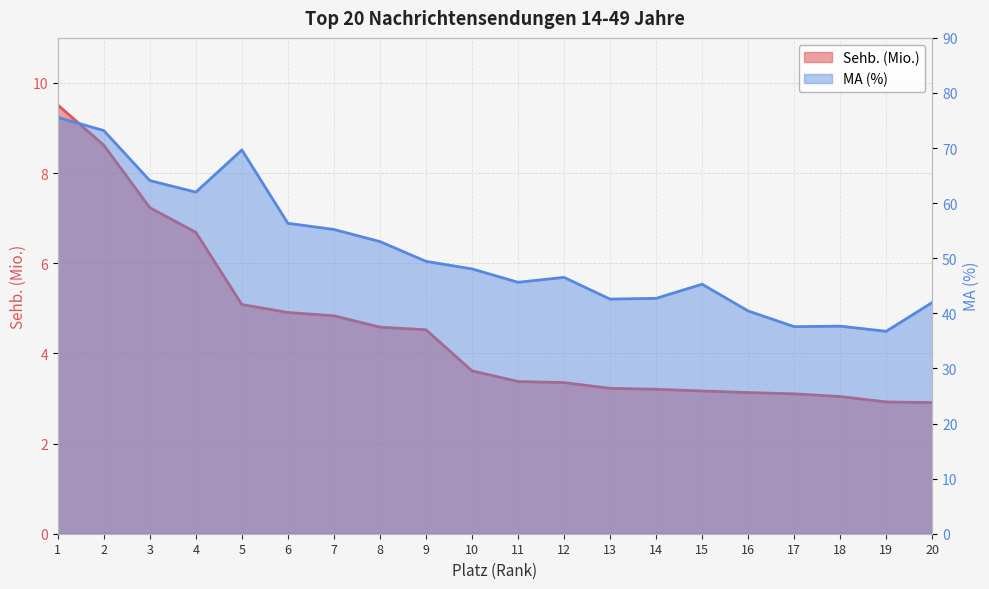

True or false: MA (%) has more than 0 interior local peaks.

True